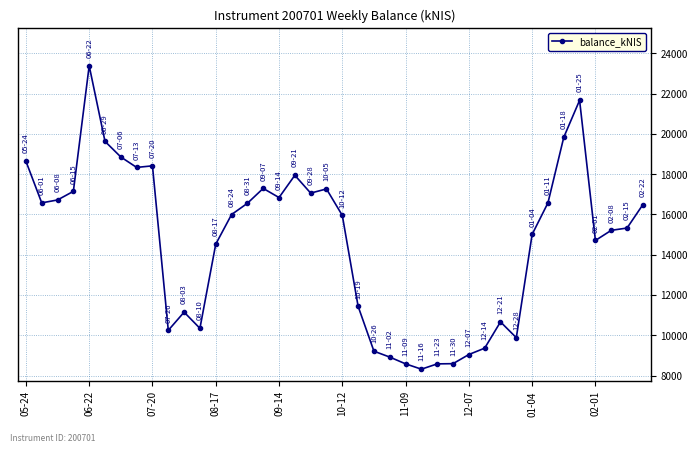

What is the minimum value shown in the chart?

8315.0